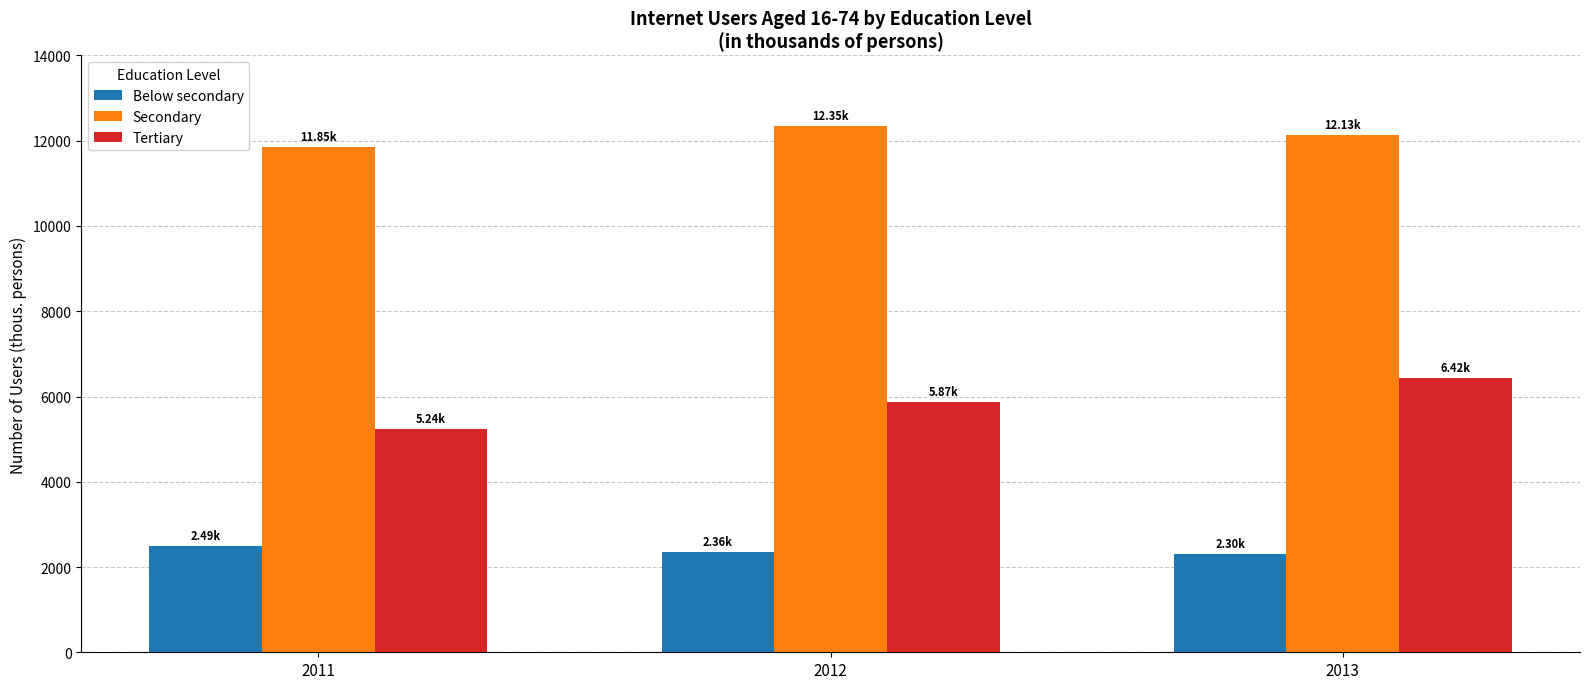

What is the value of the Secondary bar at the 1st from the left?

11850.1